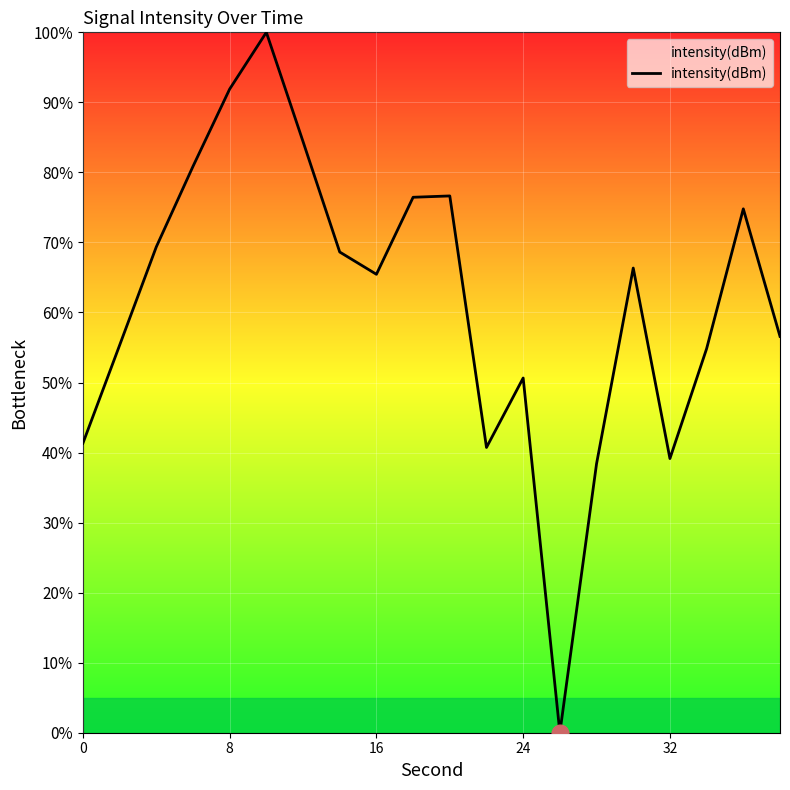

What is the maximum value shown in the chart?

100.0